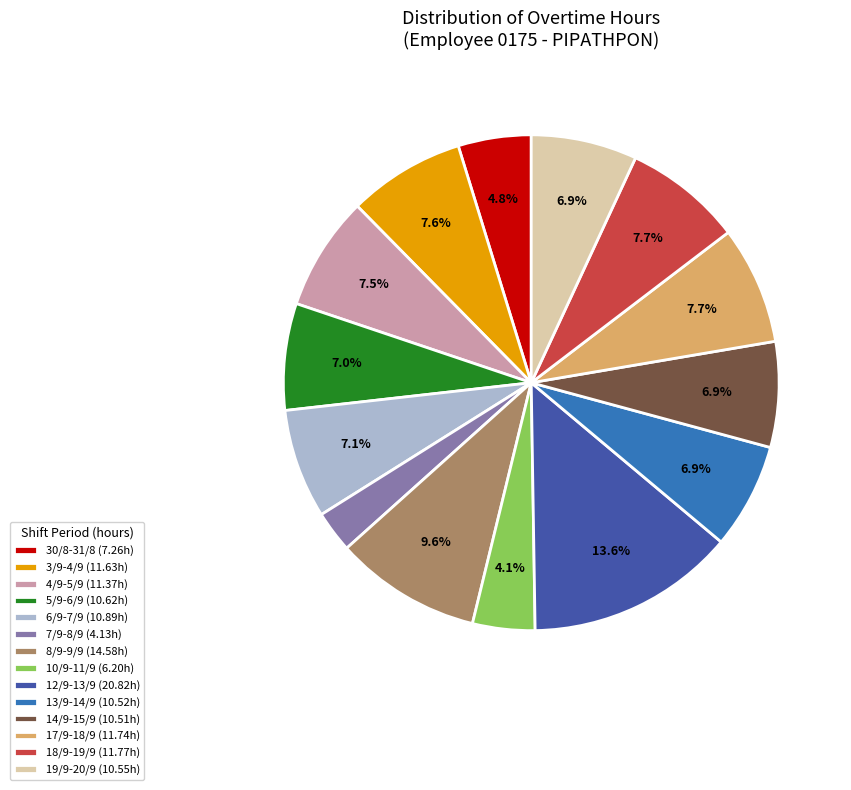

Is it true that 17/9-18/9 is 1% of the pie?

False